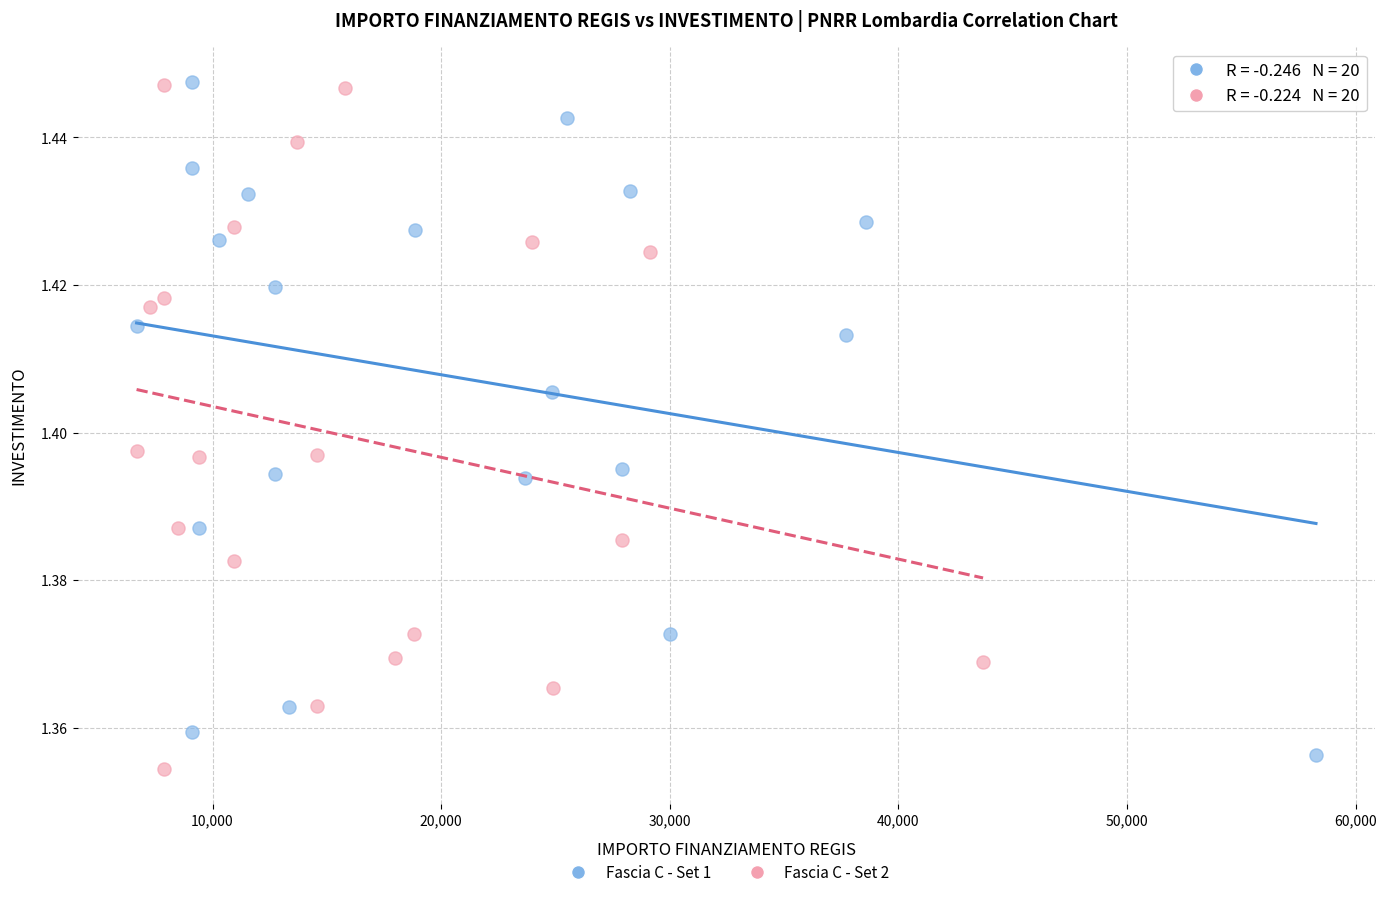

What are all the series names shown in the legend?

Fascia C - Set 1, Fascia C - Set 2